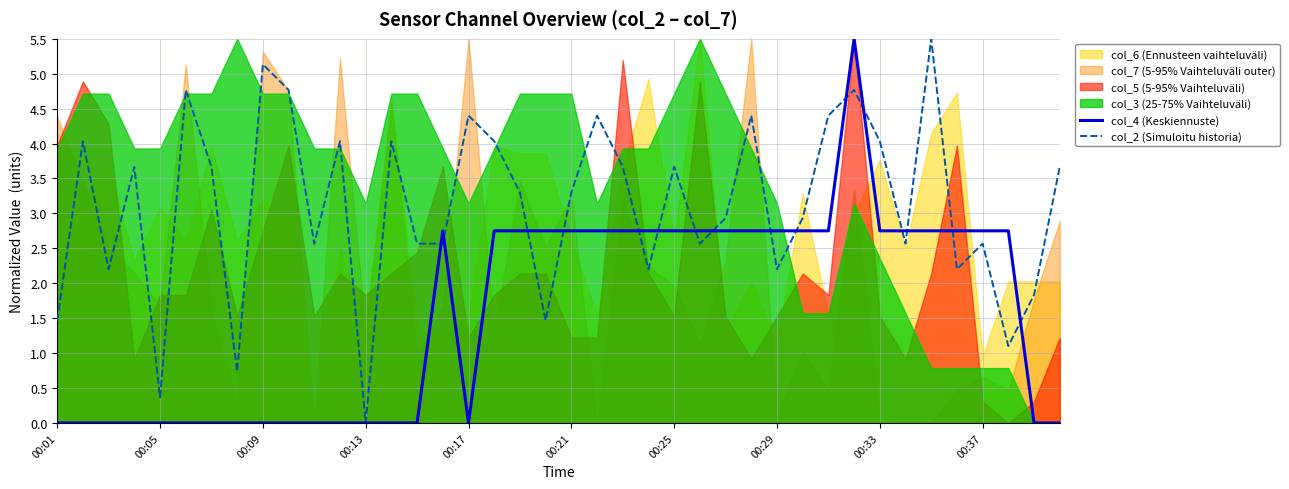

The col_4 (Keskiennuste) series shows 0.0 at 00:09. True or false?

True